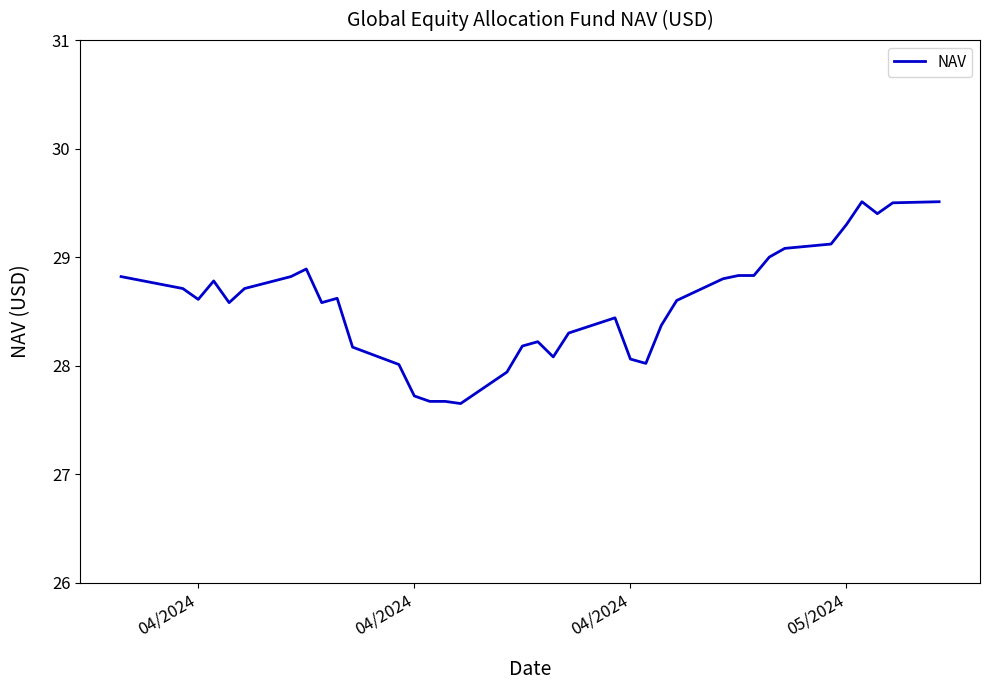

What is the greatest value displayed?

29.5